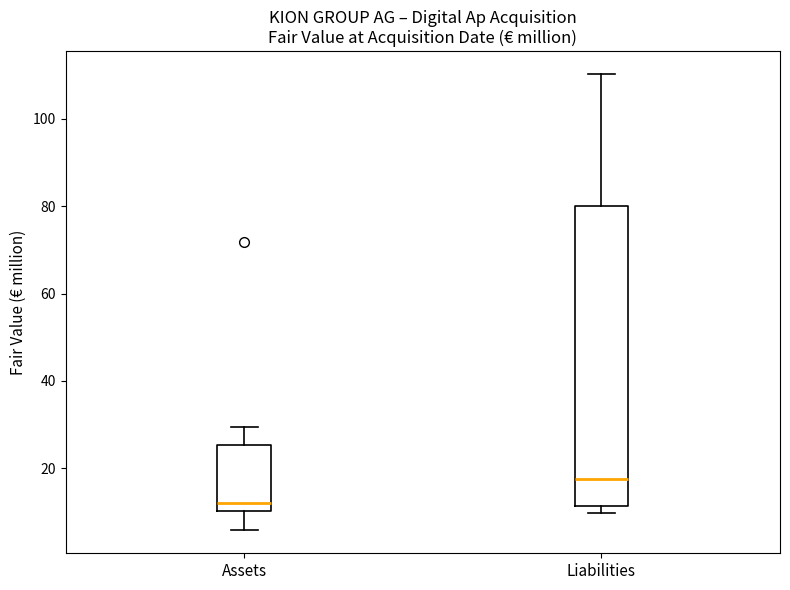

Which box has the lowest median line?

Assets